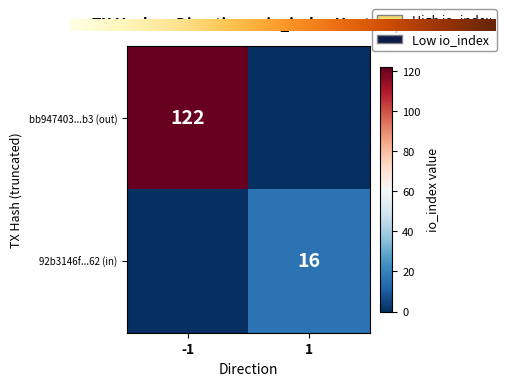

Which series has the largest total across all categories?

bb947403004448c6743a127f3c1570b6b0465b3